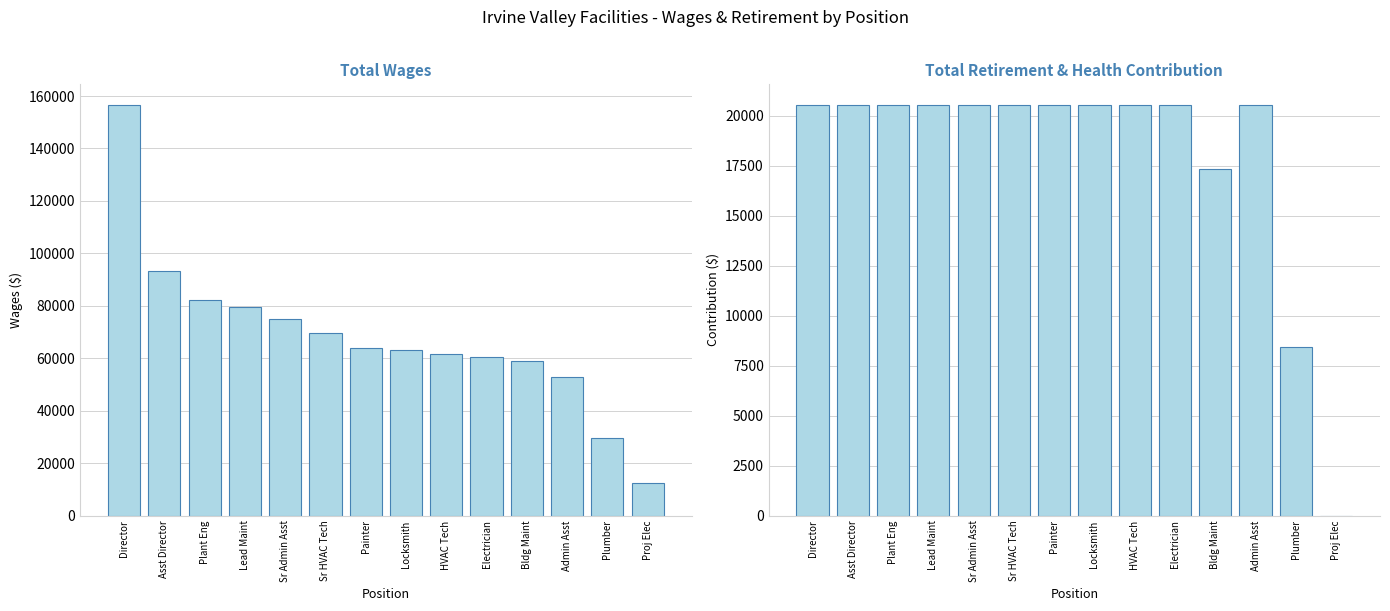

What is the difference between the Total Wages values at Locksmith and Sr HVAC Tech?

6696